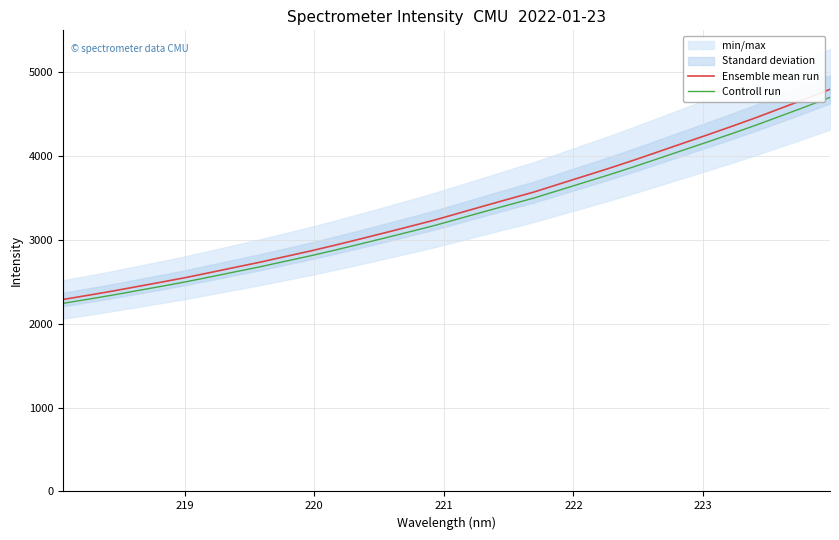

What is the maximum value for Ensemble mean run?

4796.2